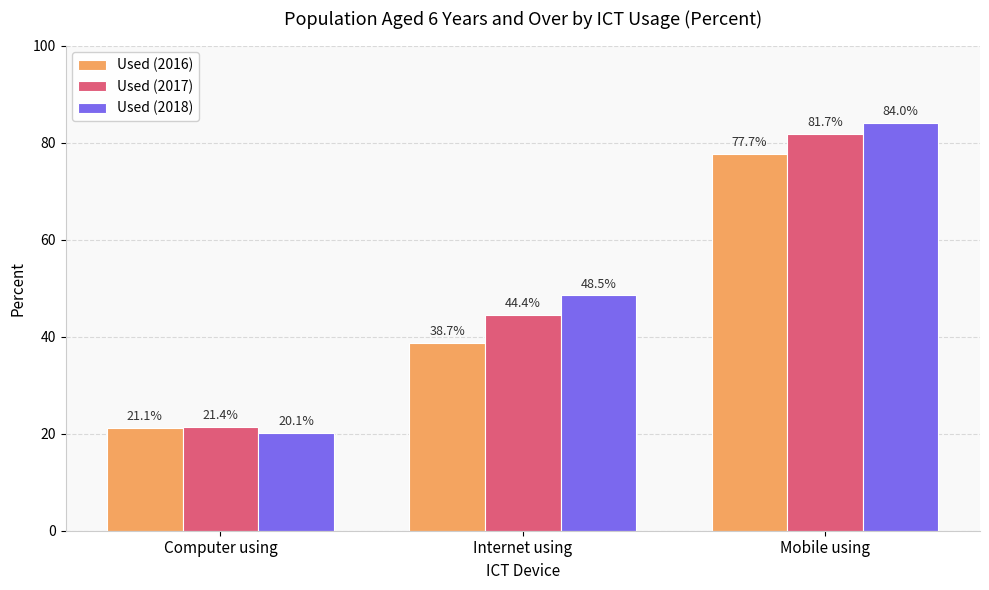

What is the label of the 2nd bar from the left?

Internet using